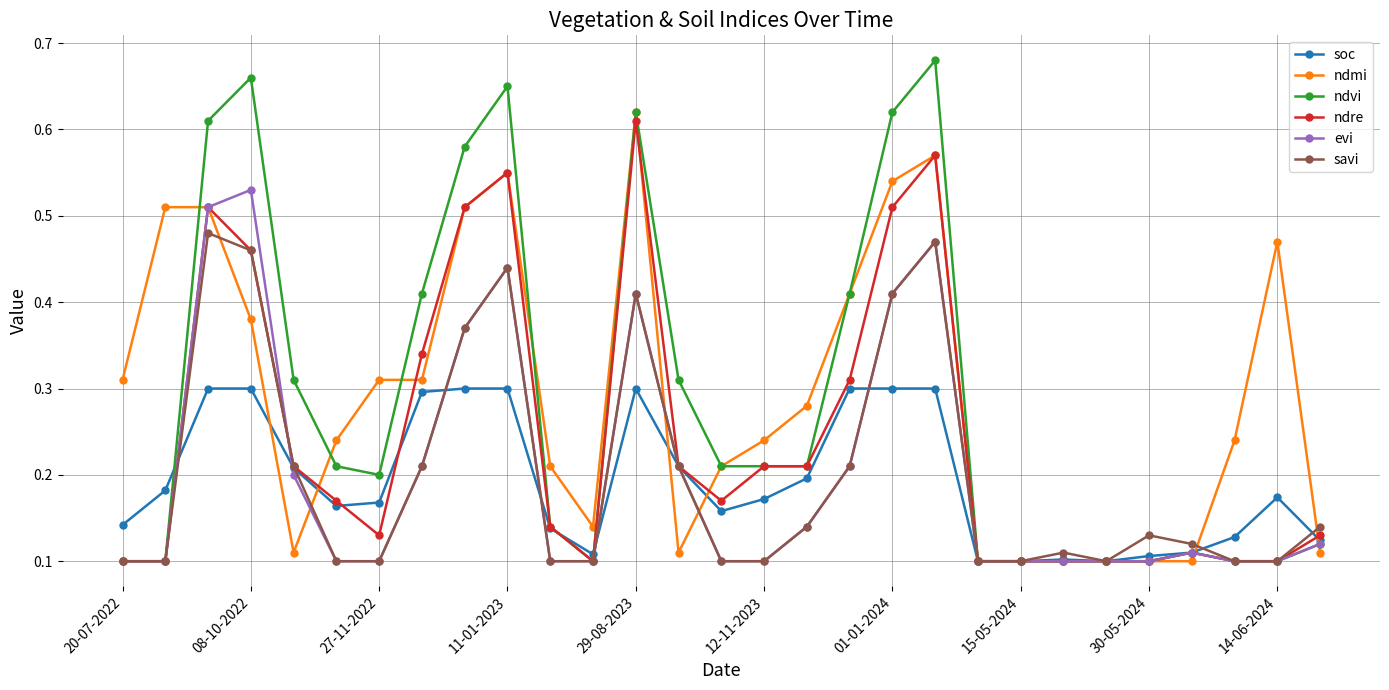

How many evi values are between 0 and 1?

29